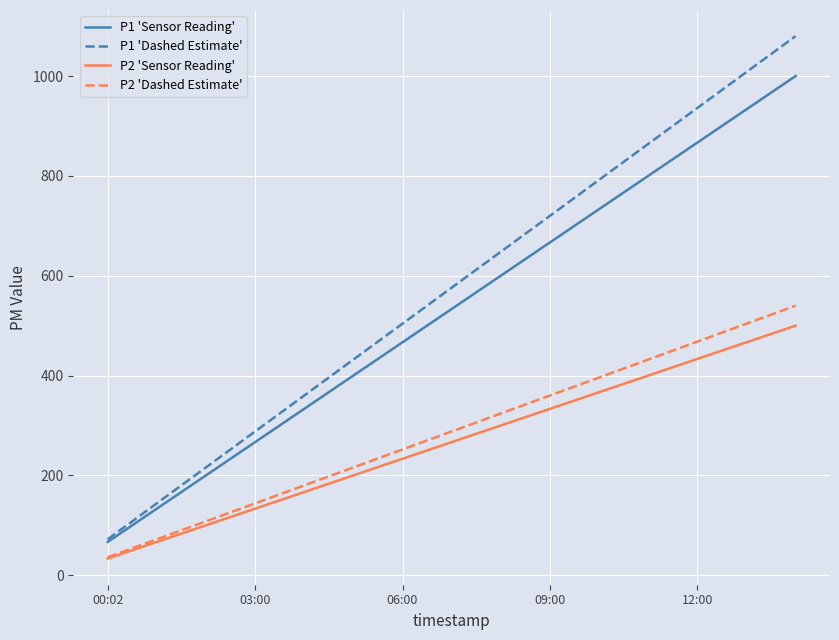

Which series has the largest range (max minus min)?

P1 'Dashed Estimate'